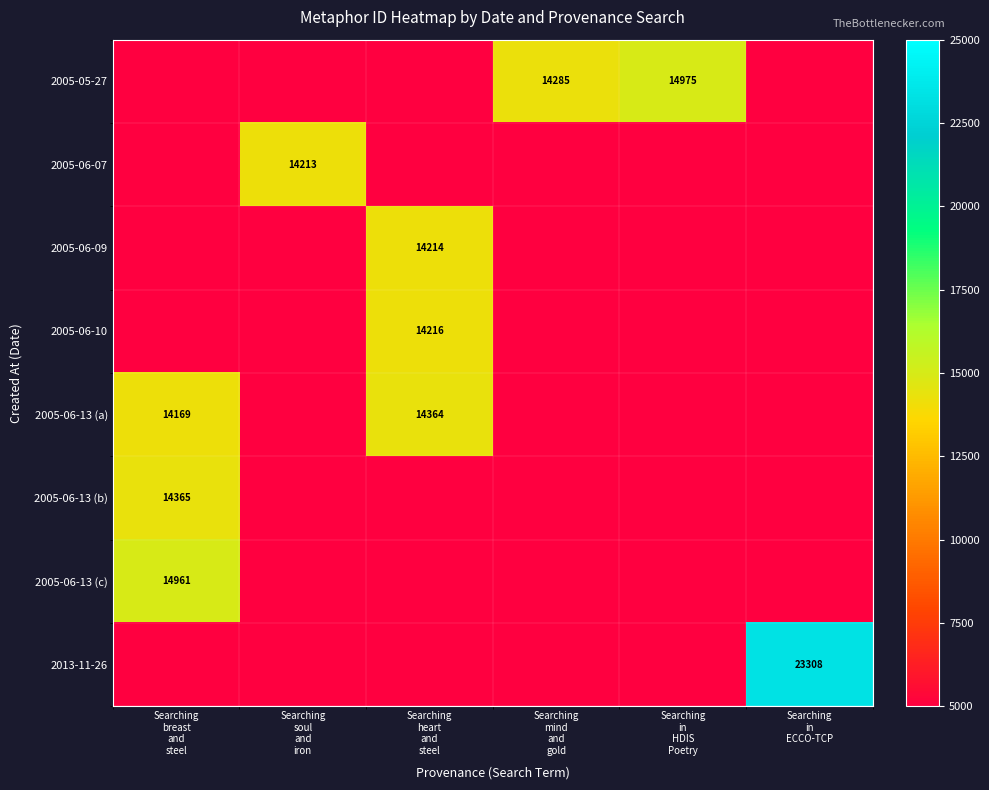

What is the highest value of the 2005-06-13 (a) series?

14364